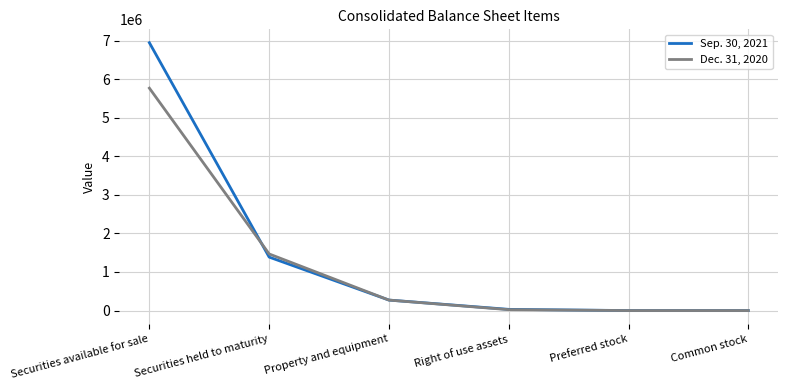

What is the total value across all series at Securities held to maturity?

2853548.0